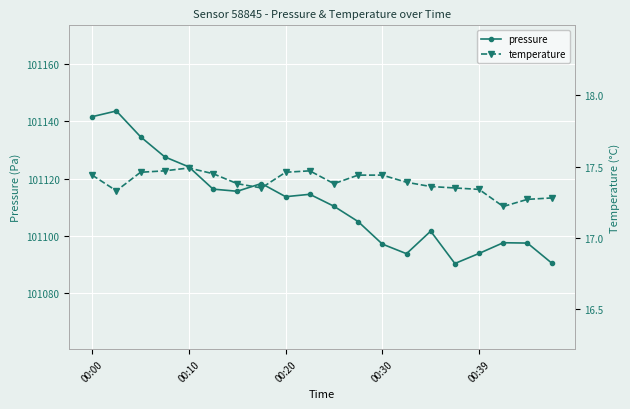

What is the smallest value displayed?

17.2